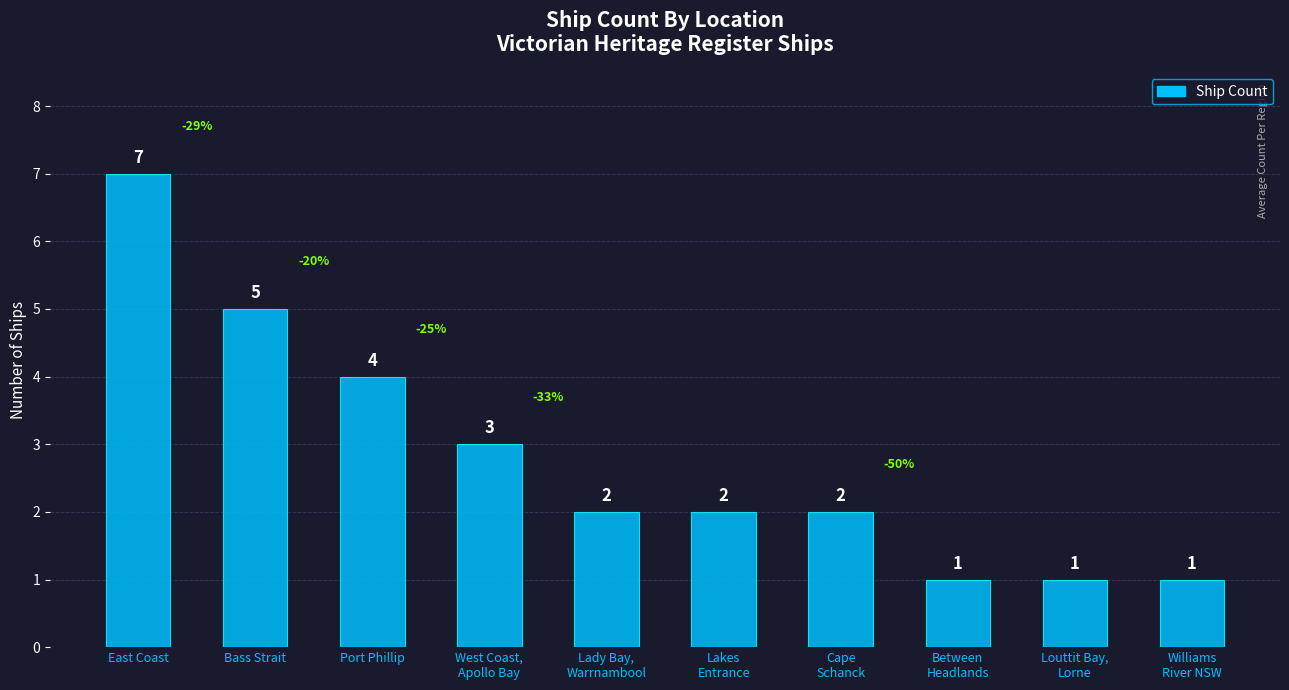

Which label corresponds to the largest value in the chart?

East Coast